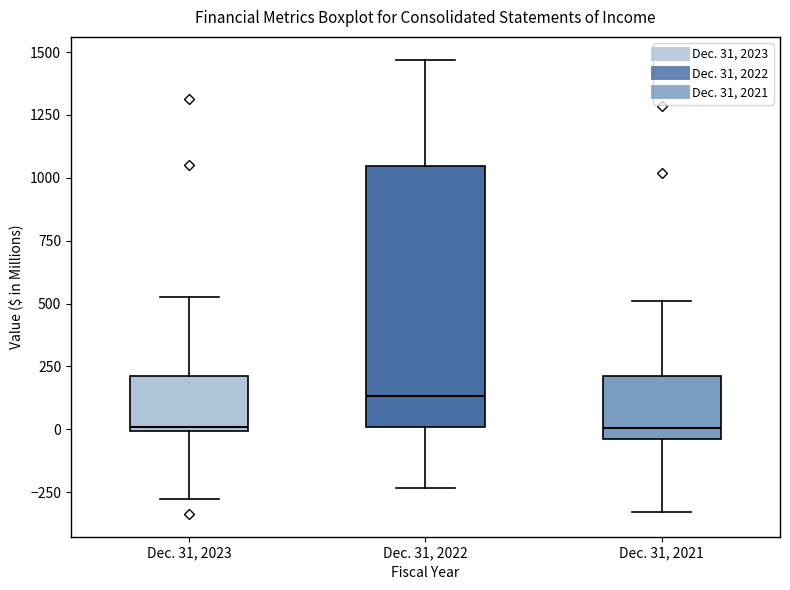

Comparing the boxes themselves (not the whiskers), which one is the tallest?

Dec. 31, 2022